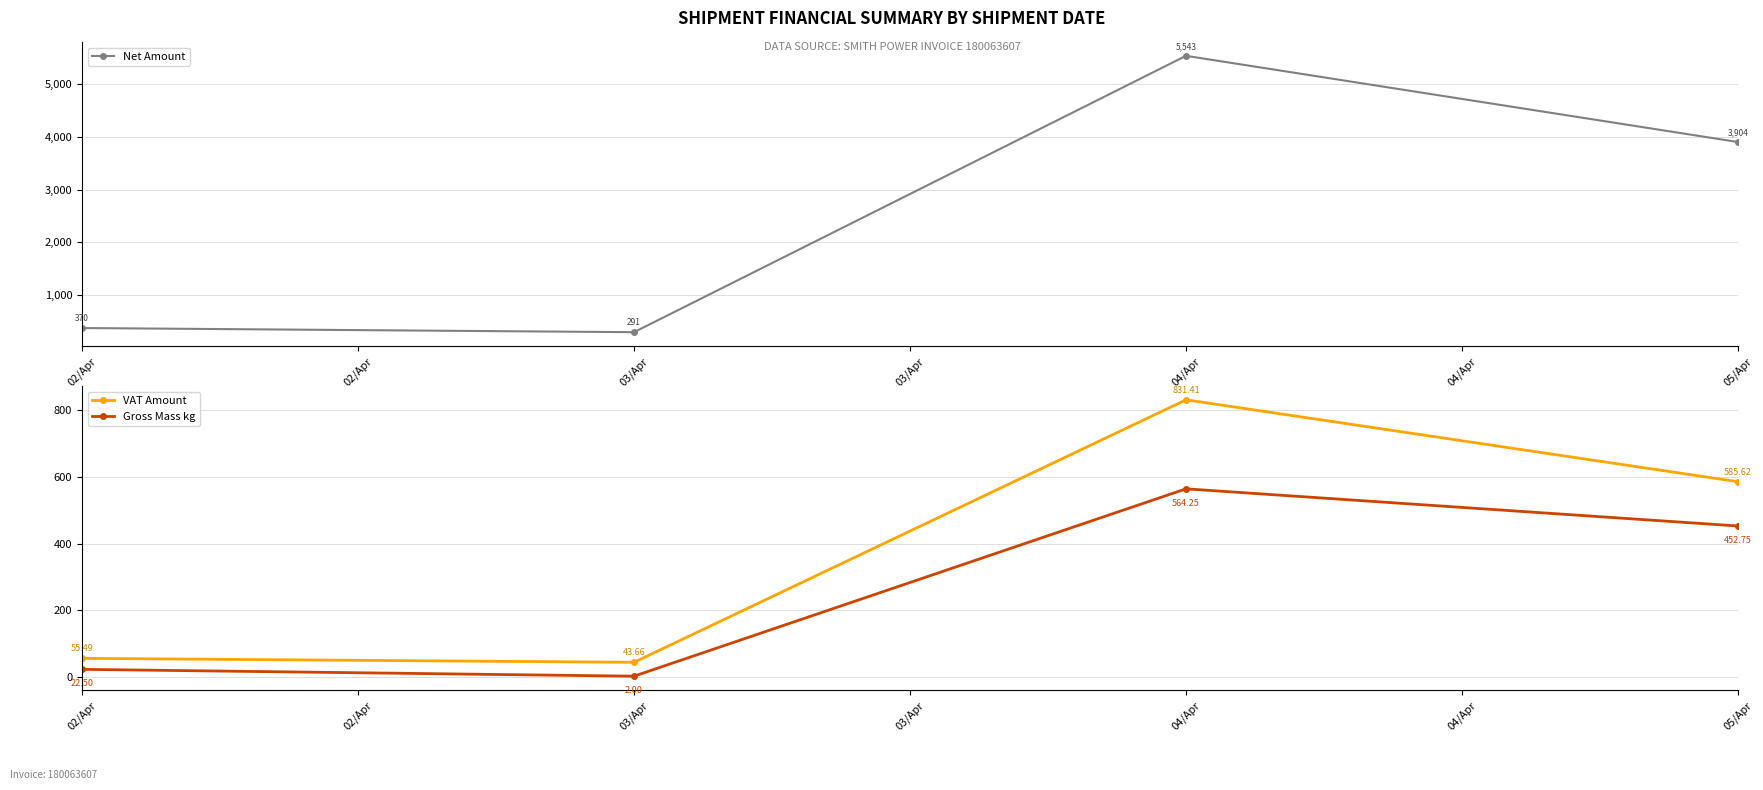

What is the value of the VAT Amount point at the 3rd from the left?

831.4